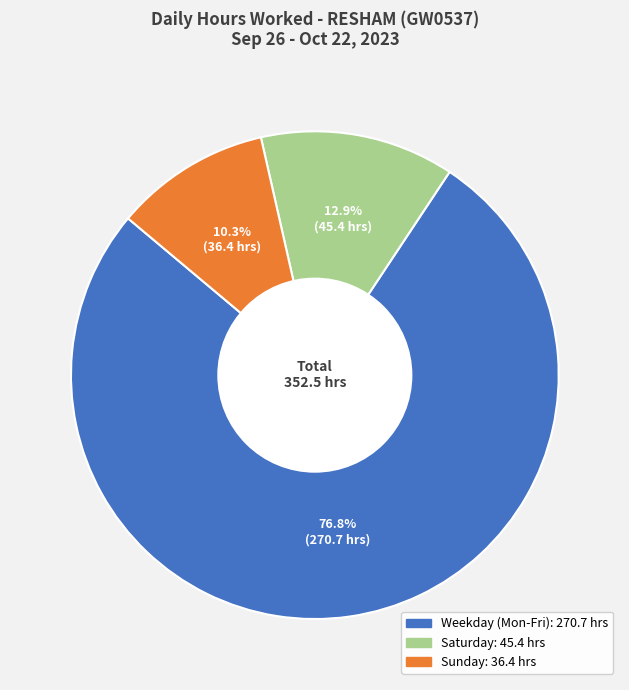

Does any single category account for the majority?

Yes